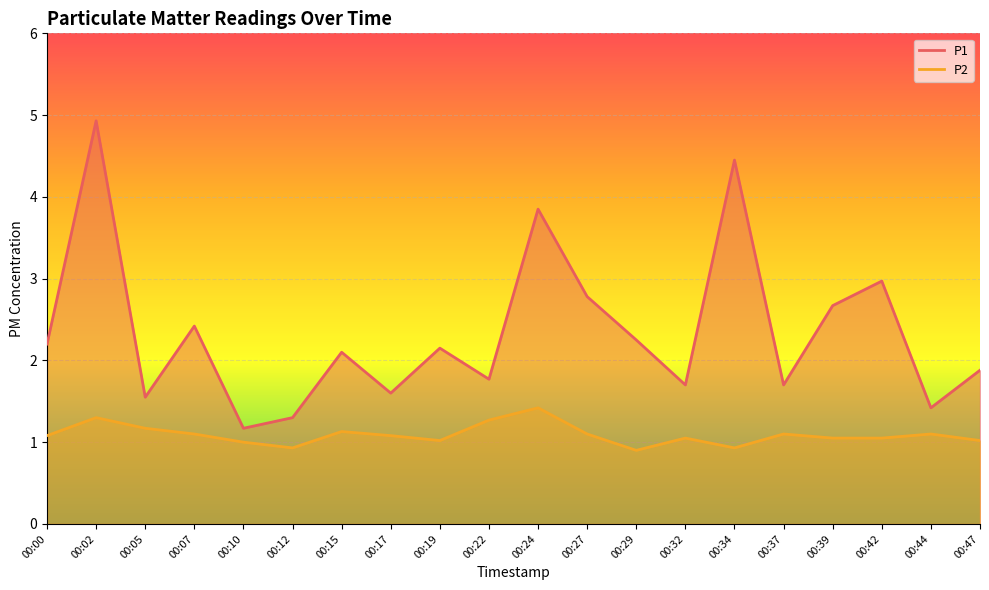

Does the chart display data point markers on the line(s)?

No